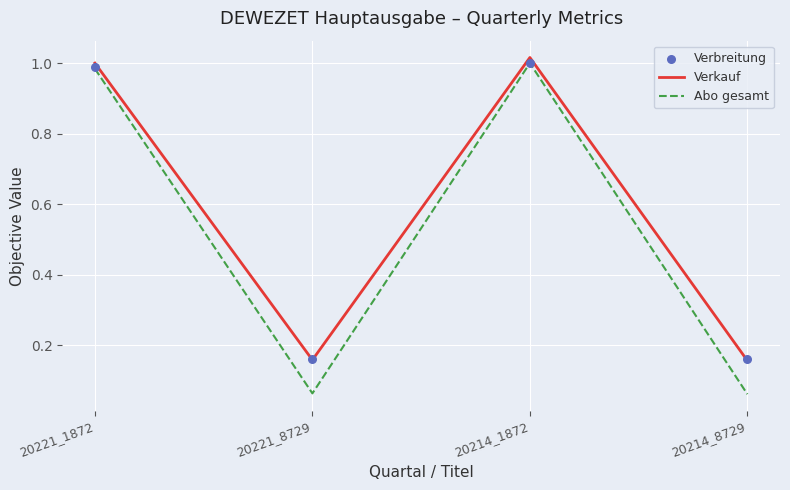

What are all the series names shown in the legend?

Verkauf, Abo gesamt, Verbreitung